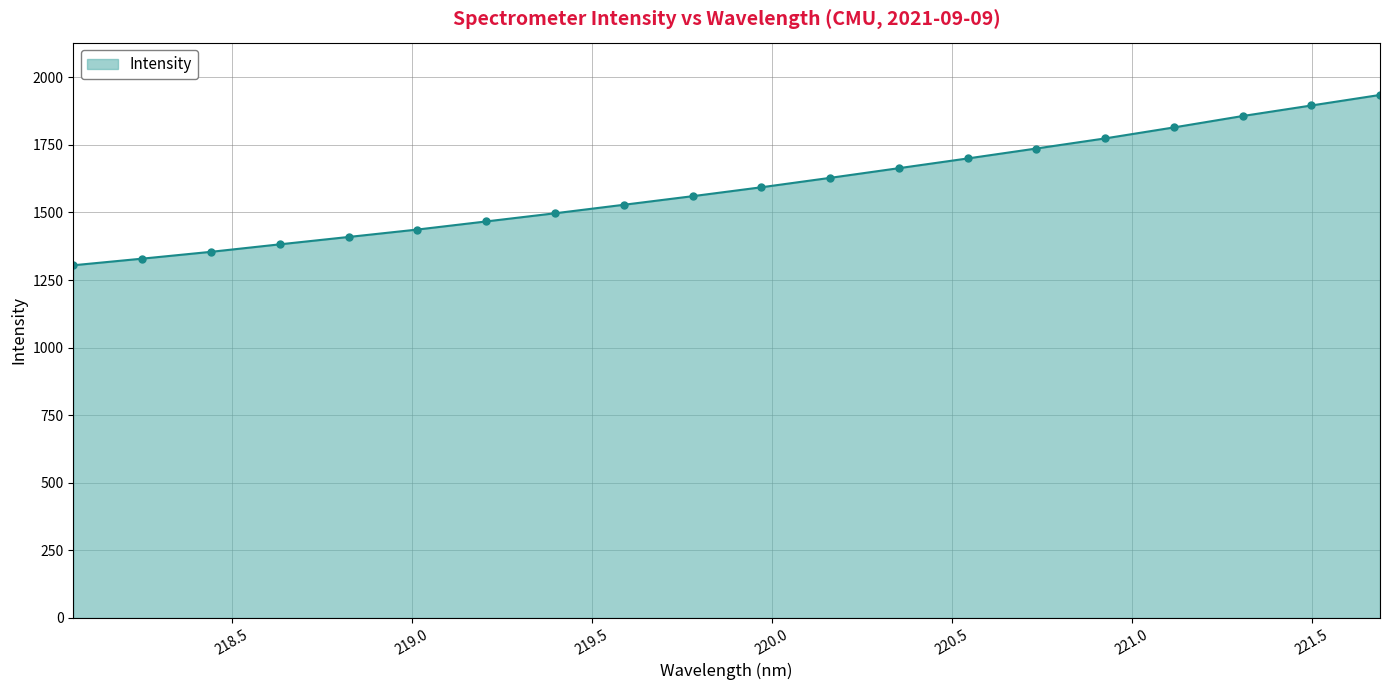

Reading left to right, what are all the values shown in this chart?

1304.5	1329.0	1354.3	1382.0	1409.2	1436.7	1466.7	1496.9	1528.3	1560.1	1593.0	1627.9	1663.7	1699.7	1736.5	1773.8	1814.4	1856.6	1895.6	1934.6